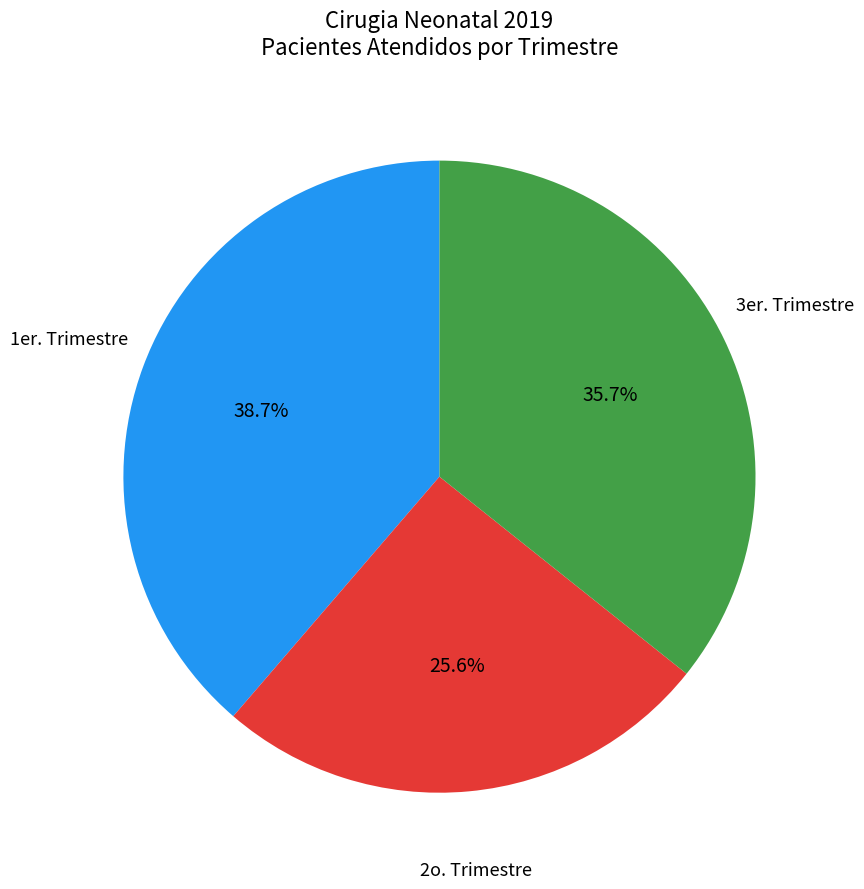

Is there a majority slice in this chart?

No